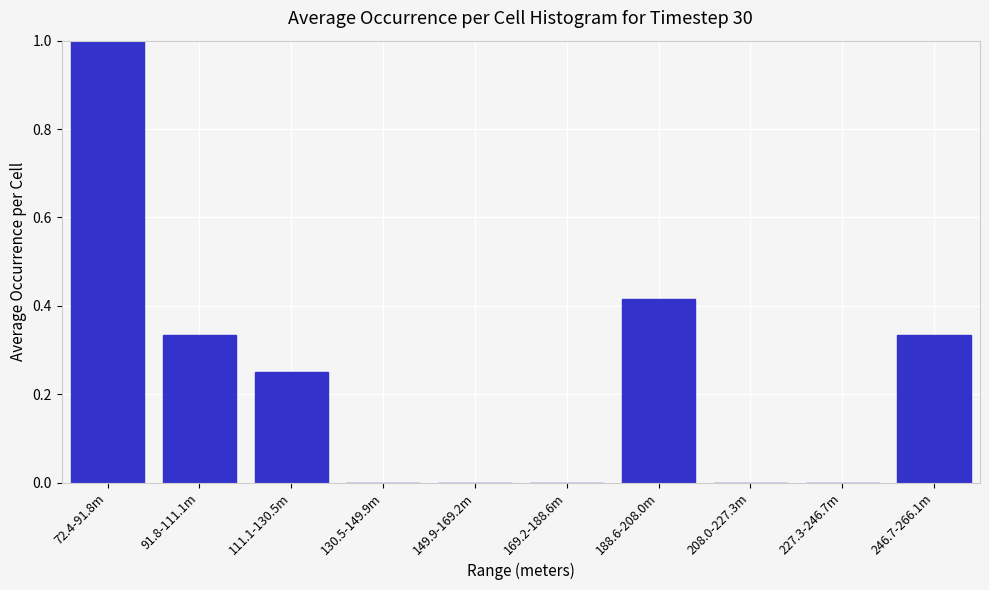

What is the sum of all values?

2.3